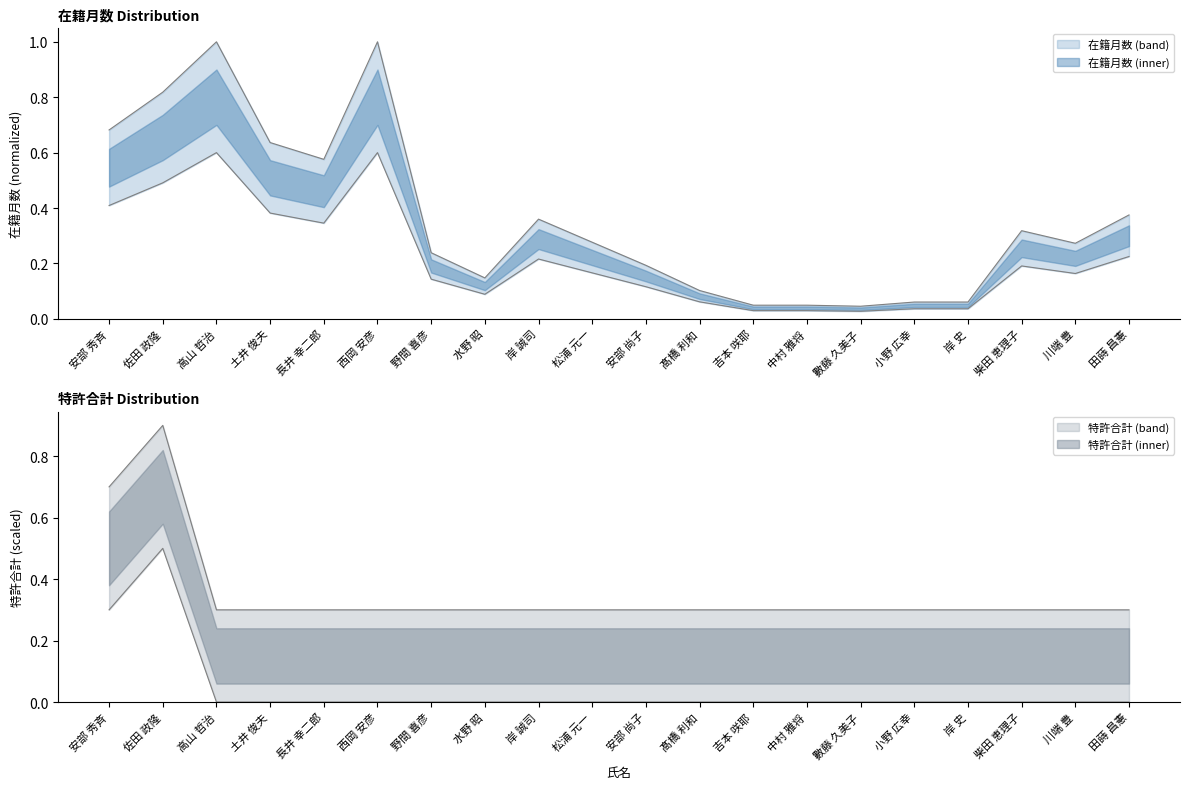

At which category is the sum across all series the highest?

佐田 政隆